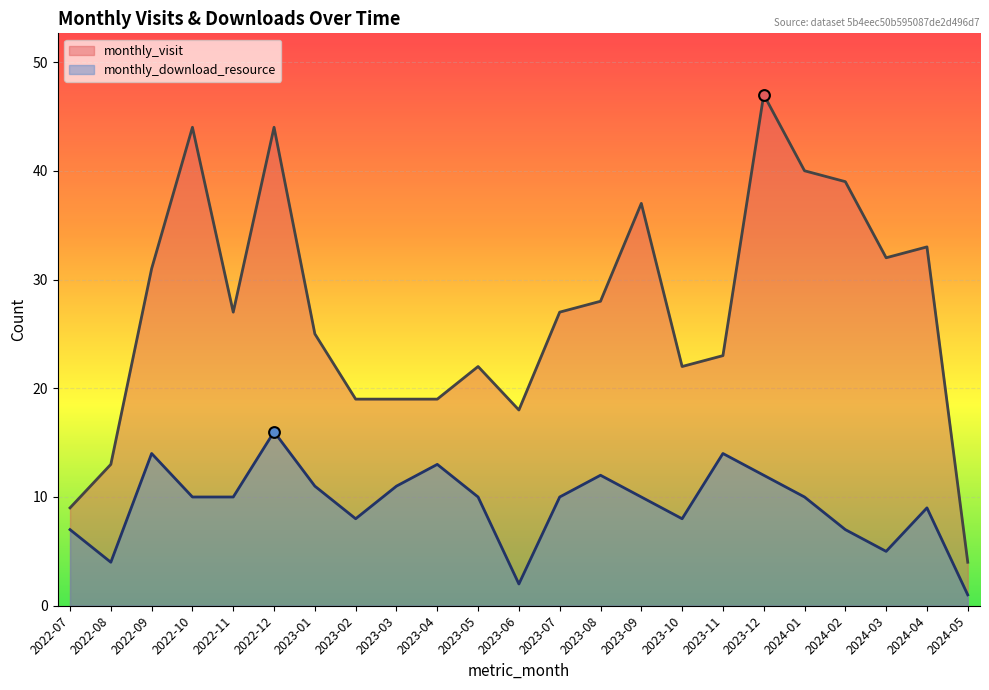

At which category is the sum across all series the highest?

2022-12